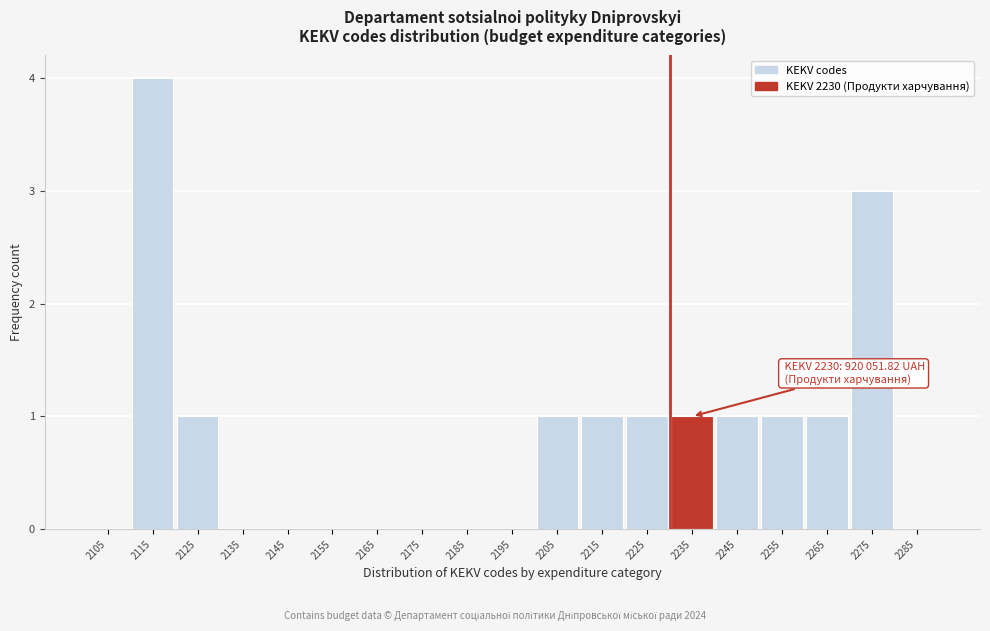

Over which range of the x-axis is the bar tallest?

2110 to 2120